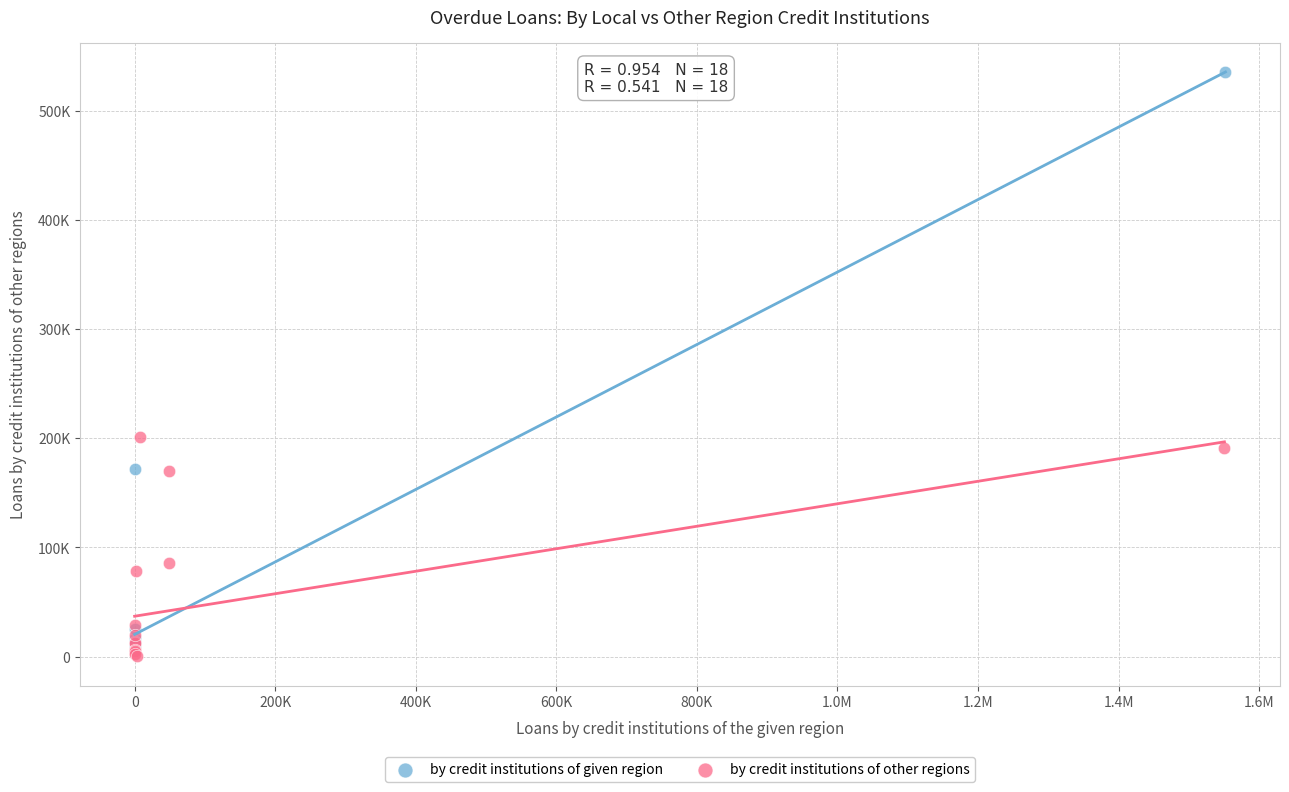

What are all the series names shown in the legend?

by credit institutions of given region, by credit institutions of other regions